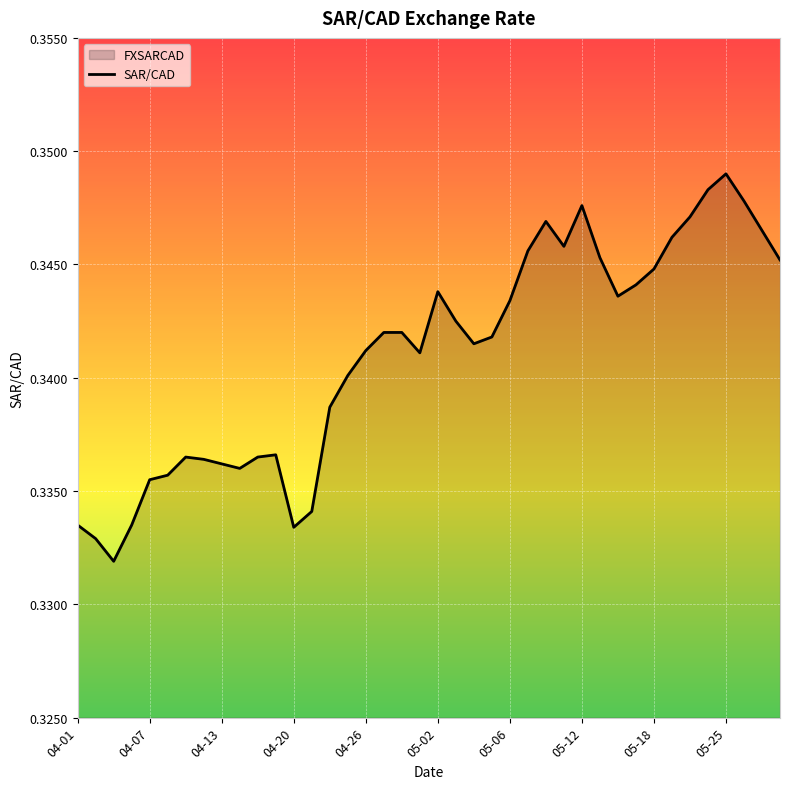

Which category has the highest value across all series?

05-25